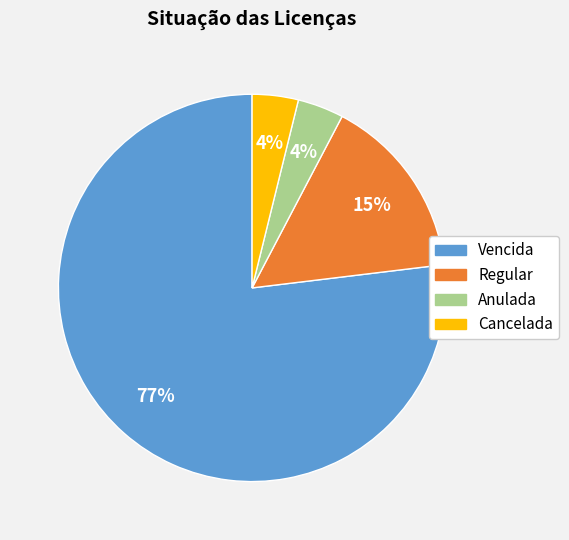

True or false: Regular accounts for 2% of the total.

False